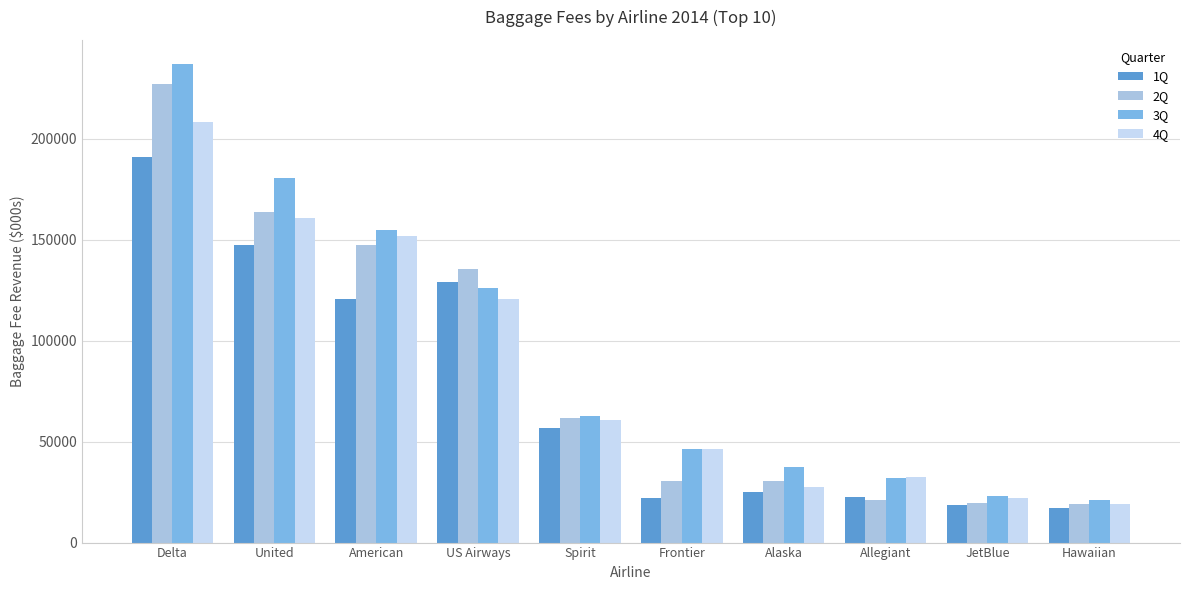

What is the difference between the 3Q values at Allegiant and Delta?

205105